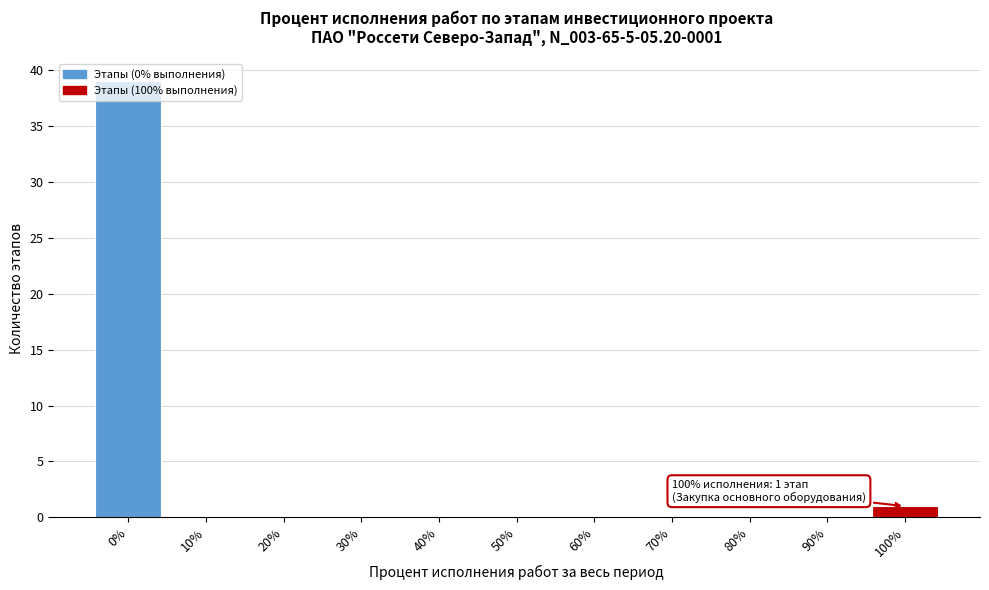

The chart shows a value of 0 at 70%. True or false?

True